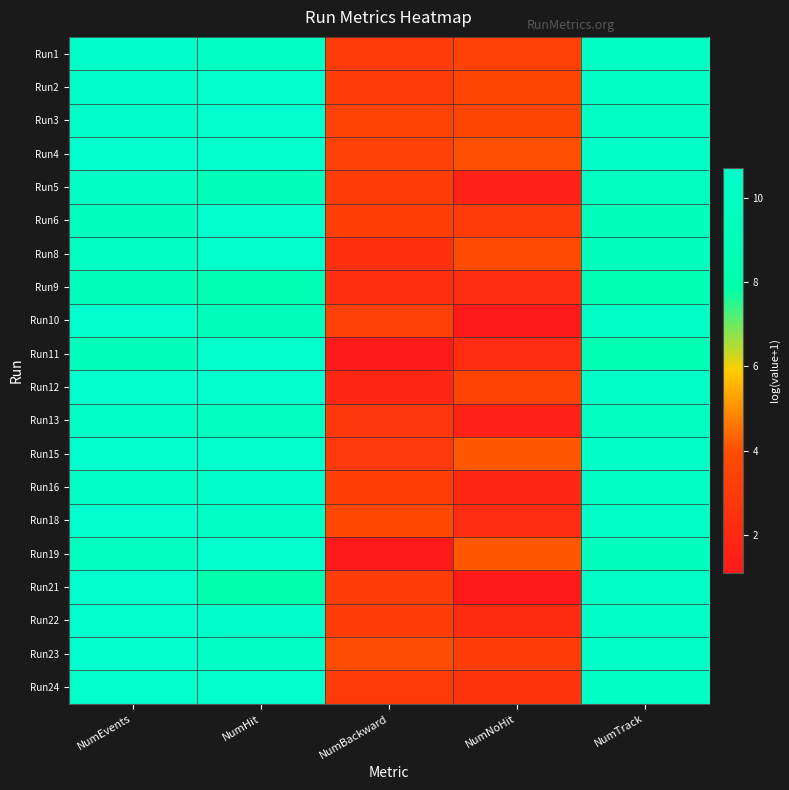

At how many categories does at least one series exceed 1?

5